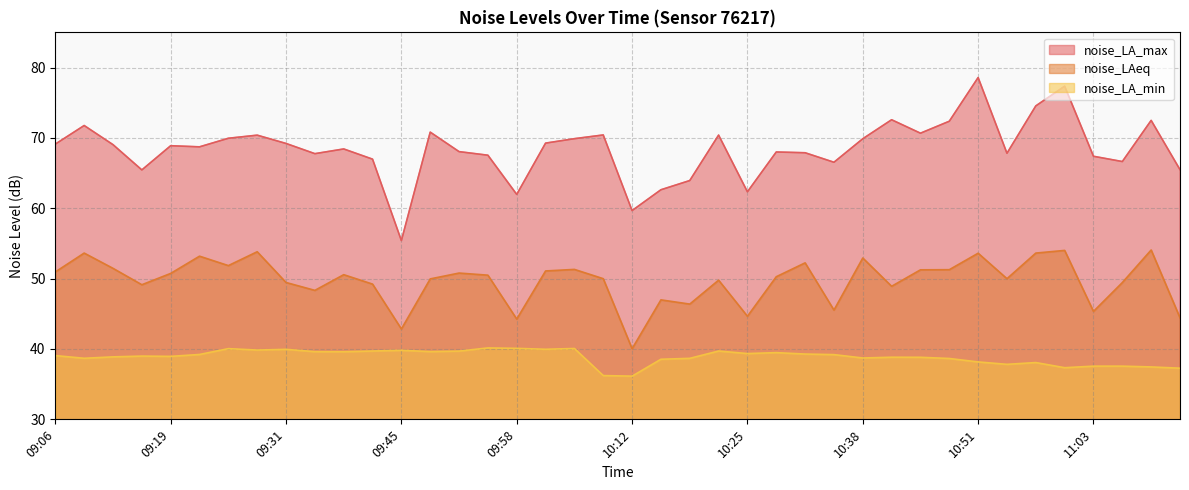

What is the value of the noise_LAeq point at the 36th from the left?

54.0